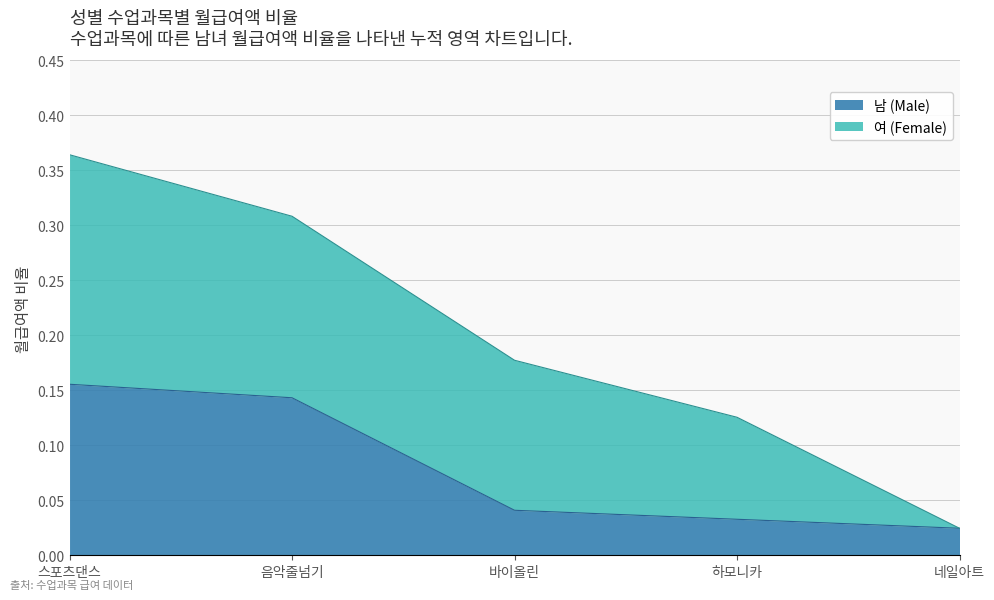

Which category has the highest value in the 남 (Male) series?

스포츠댄스